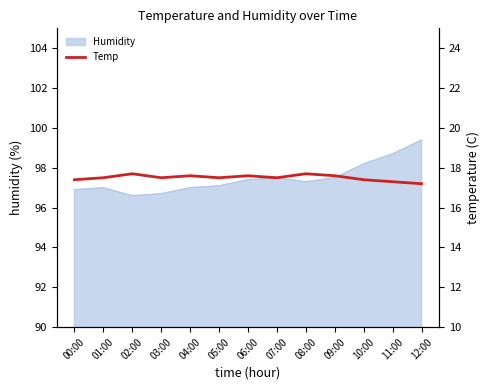

What is the ratio of the value at 00:00 to the value at 04:00?

1.0